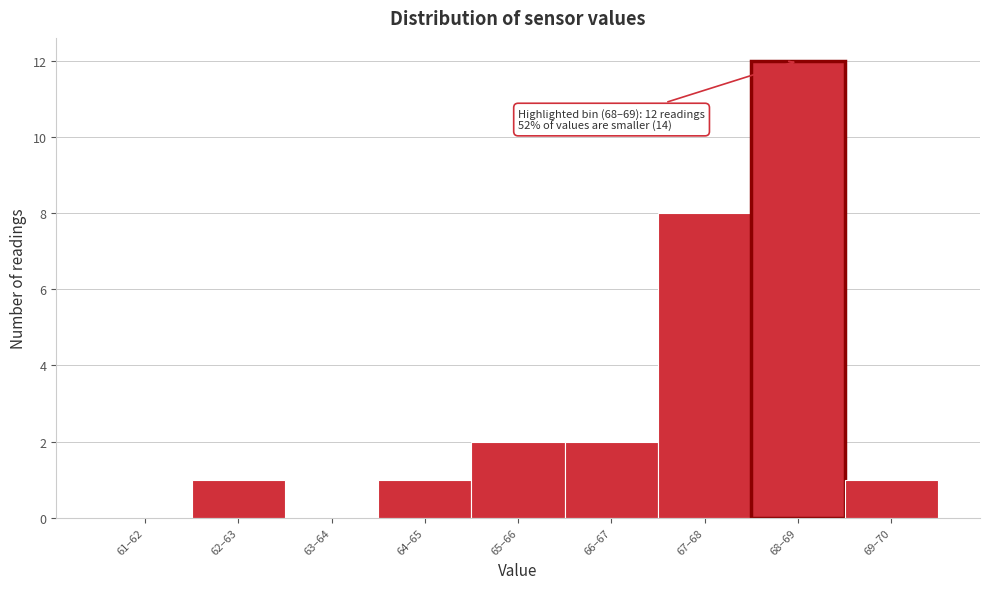

Reading right to left, list all the values displayed in this chart.

69–70=1	68–69=12	67–68=8	66–67=2	65–66=2	64–65=1	63–64=0	62–63=1	61–62=0